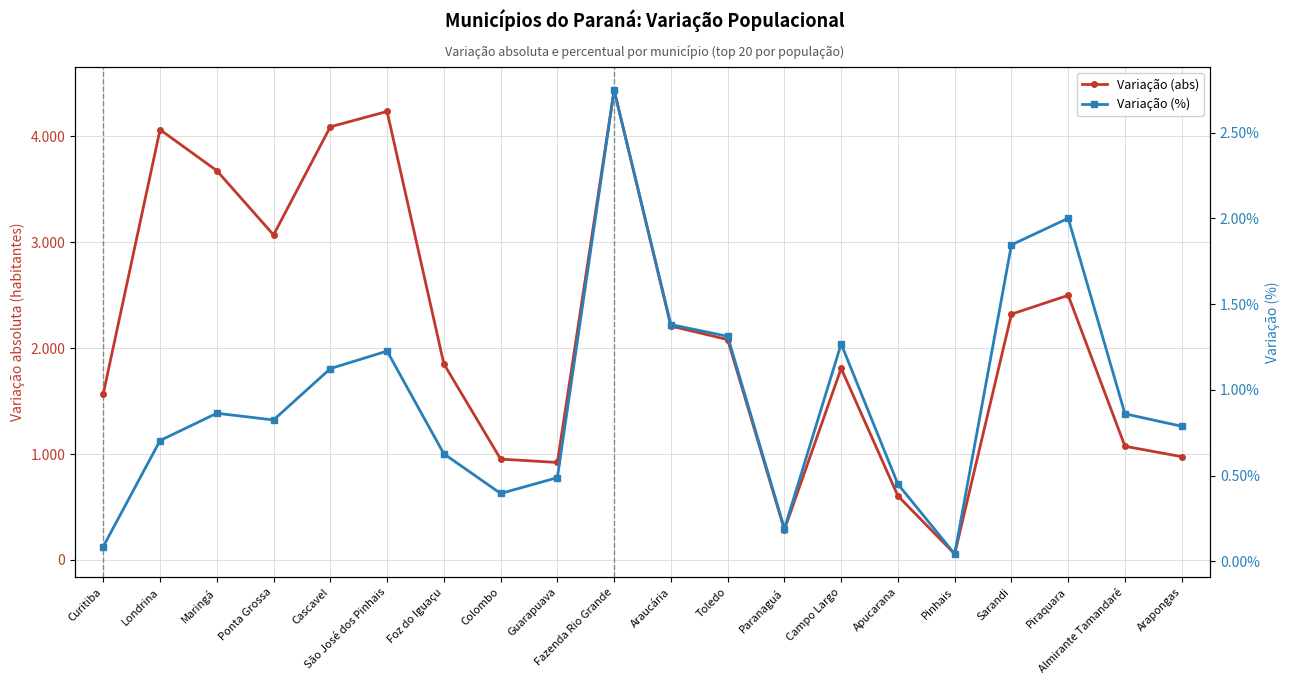

What is the difference between the second highest and second lowest values in the Variação (%) series?

1.9